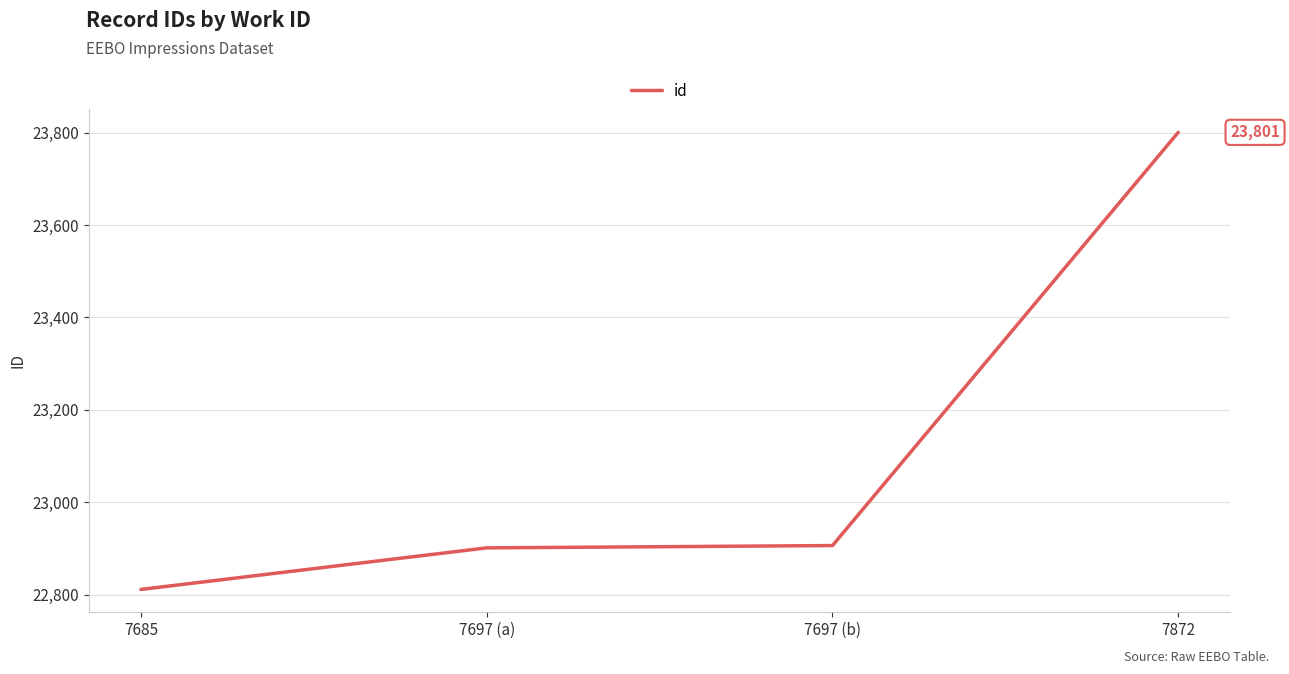

What position from the left is 7685?

1